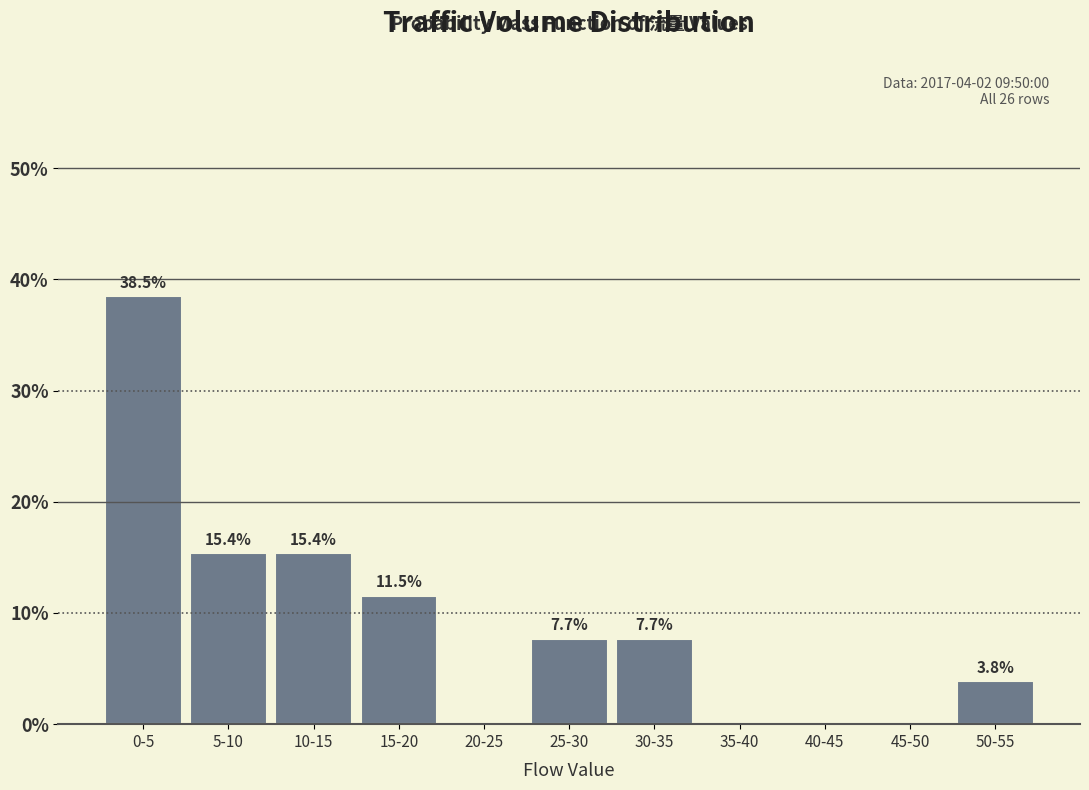

Reading right to left, extract all data points from this chart.

50-55=3.8	45-50=0.0	40-45=0.0	35-40=0.0	30-35=7.7	25-30=7.7	20-25=0.0	15-20=11.5	10-15=15.4	5-10=15.4	0-5=38.5